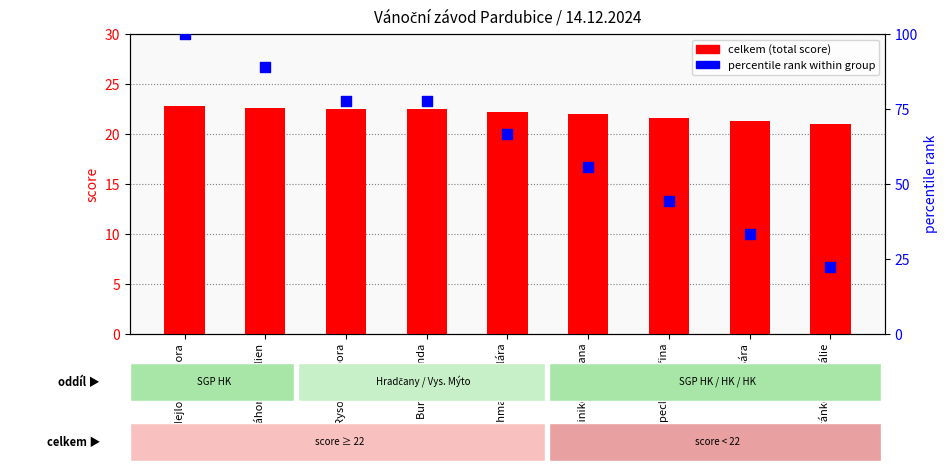

What are all the series names shown in the legend?

celkem (total), percentile rank